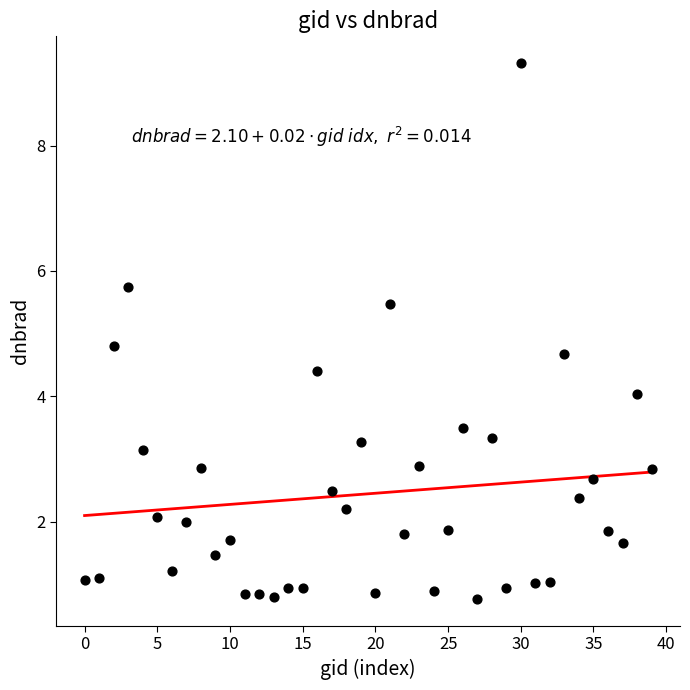

What Y value in the scatter plot is closest to 5?

4.8